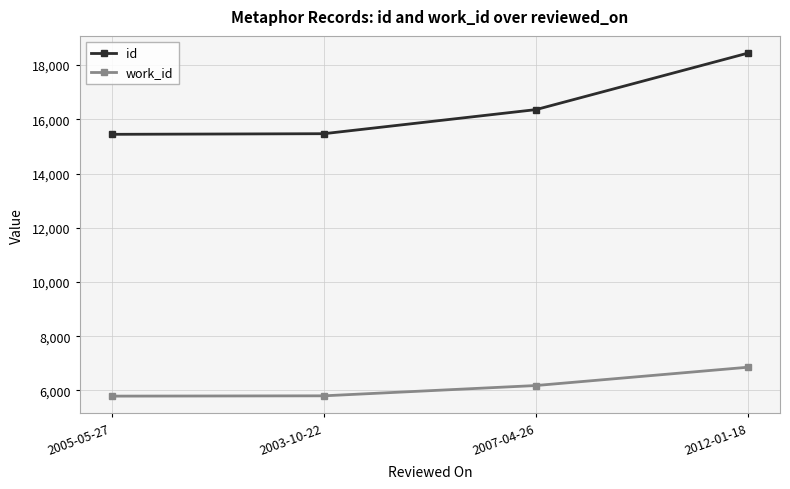

What is the sum of the work_id values at 2005-05-27 and 2012-01-18?

12649